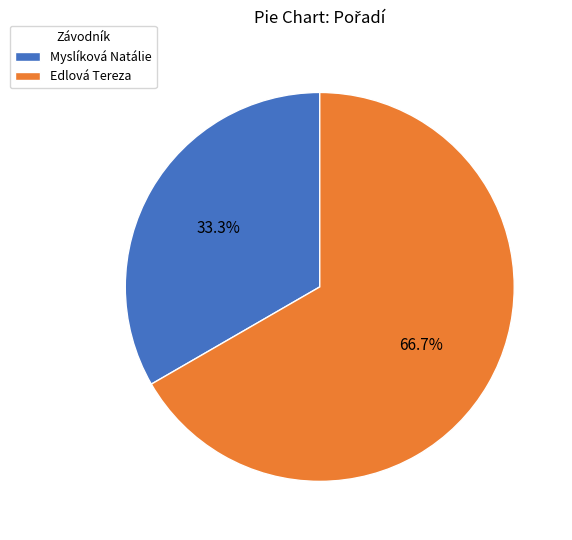

Which slice is the smallest?

Myslíková Natálie